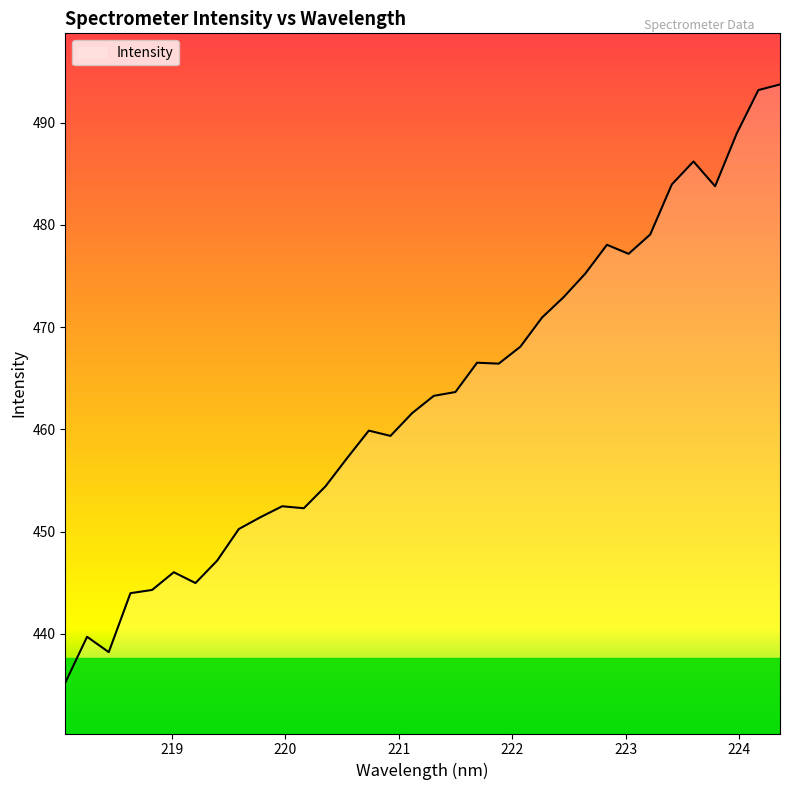

What is the difference between the maximum and minimum values?

58.5